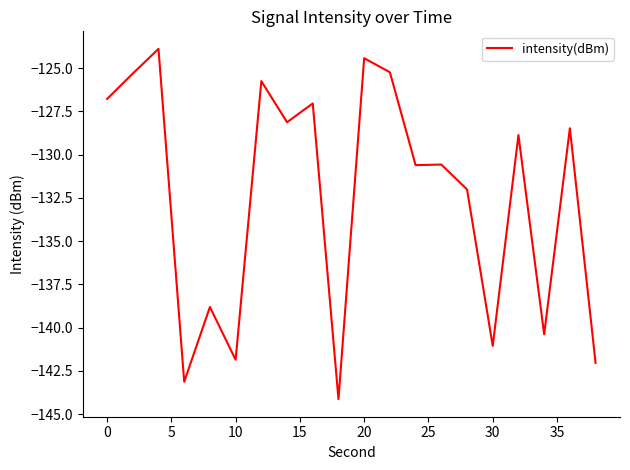

What is the greatest value displayed?

-123.9